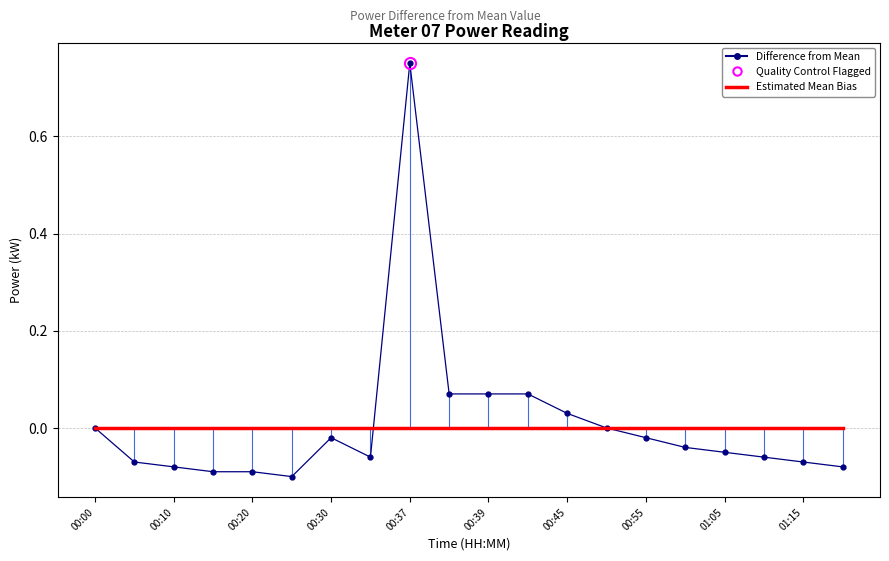

List the series in order of their peak value, highest first.

Difference from Mean, Estimated Mean Bias